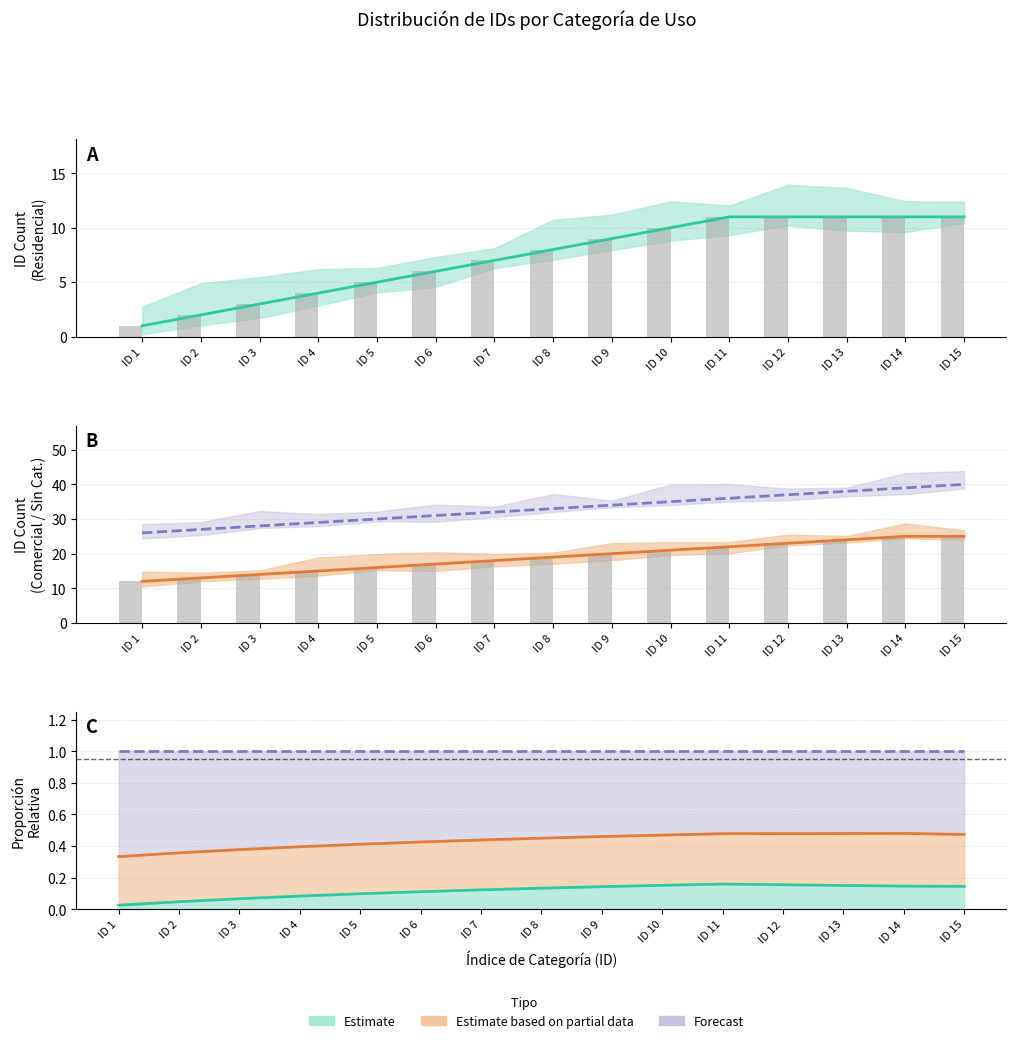

How many values in the Residencial bars series exceed 8?

7